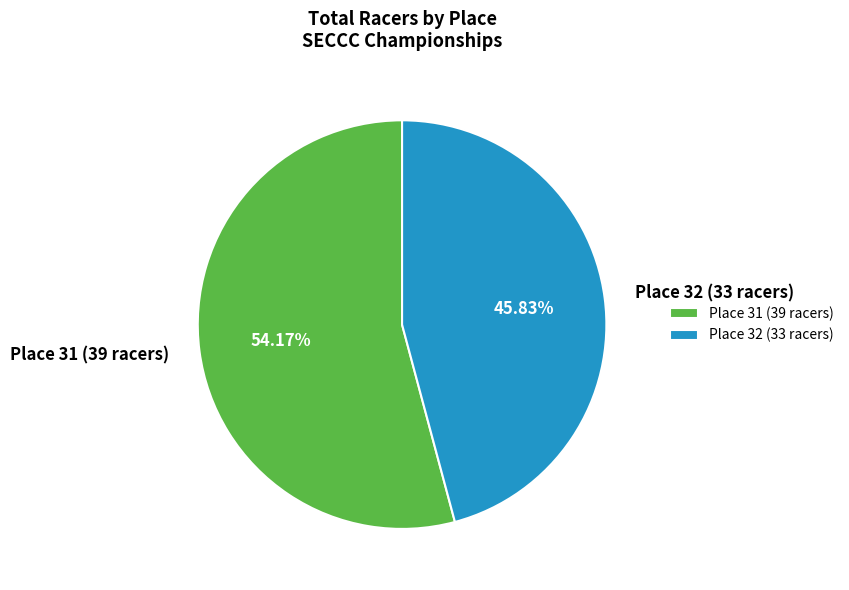

To the nearest percent, what is the average slice percentage?

50%